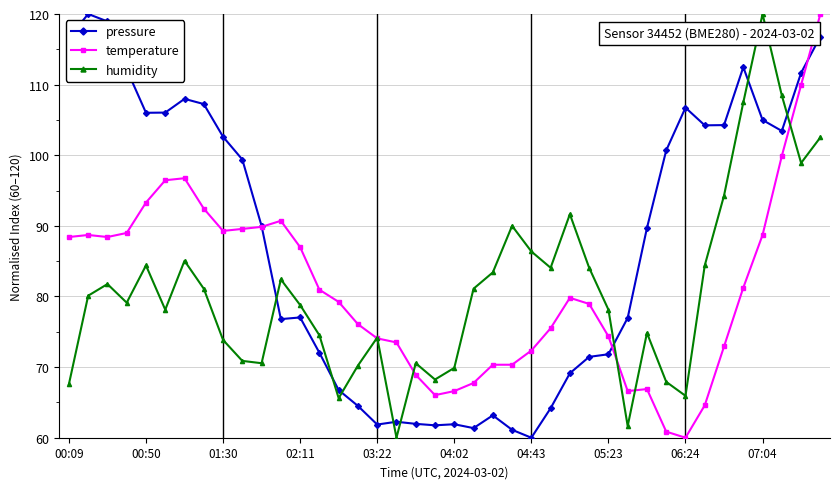

After their last crossing, which series has the higher values: pressure or humidity?

pressure